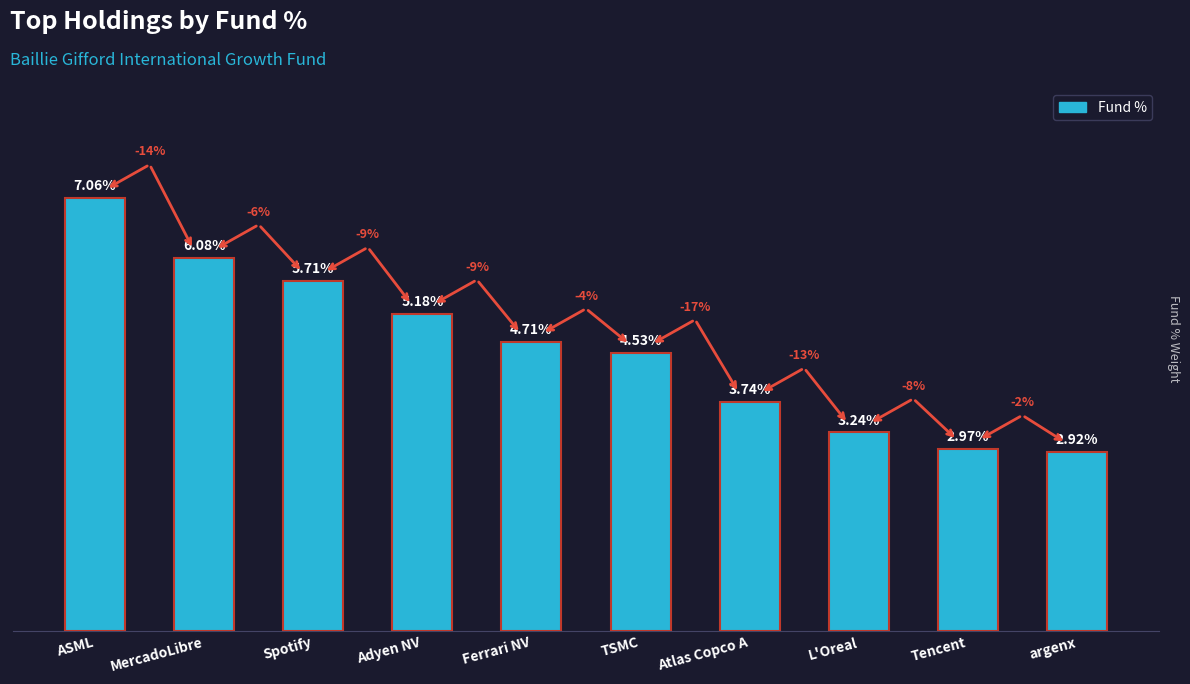

Rank the categories by value from lowest to highest.

argenx, Tencent, L'Oreal, Atlas Copco A, TSMC, Ferrari NV, Adyen NV, Spotify, MercadoLibre, ASML